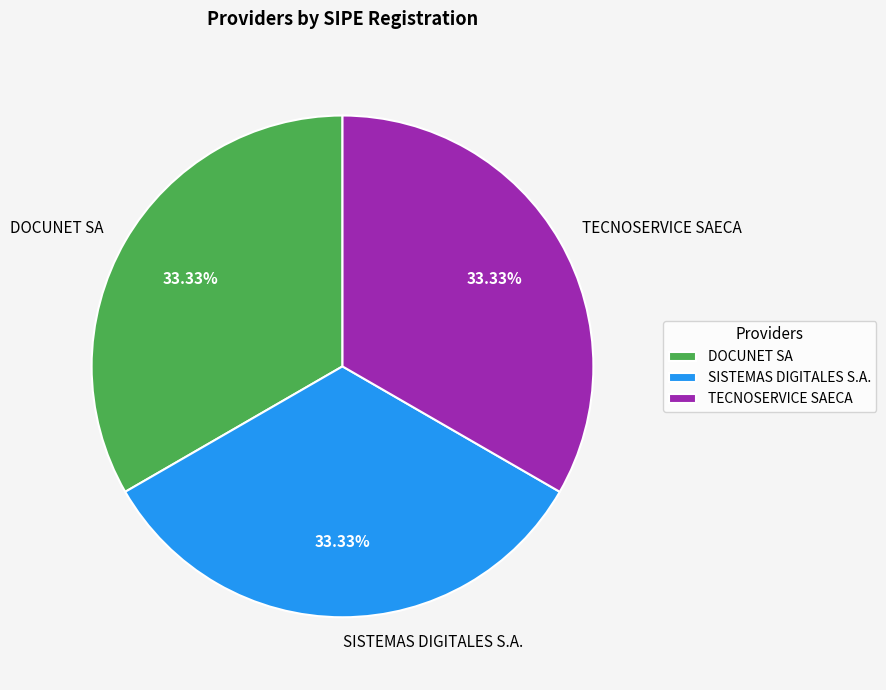

Is the sum of DOCUNET SA and TECNOSERVICE SAECA greater than half?

Yes